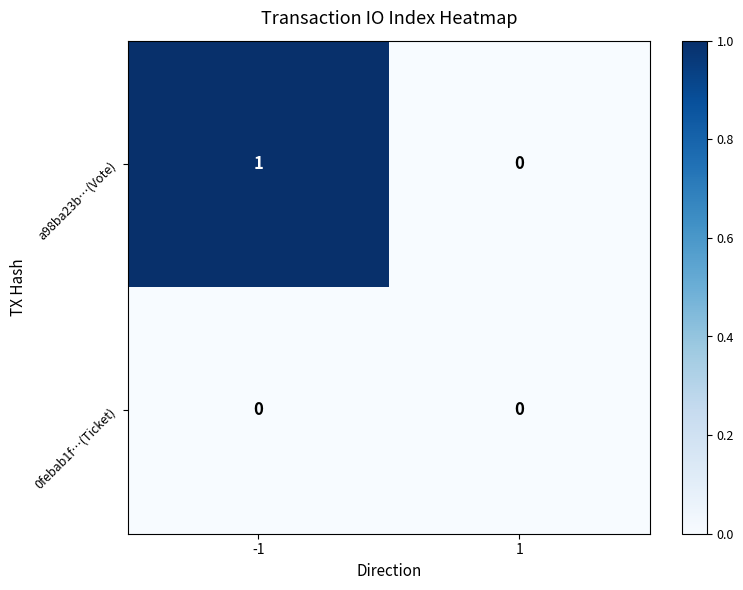

At which category does the chart reach its peak across all series?

-1